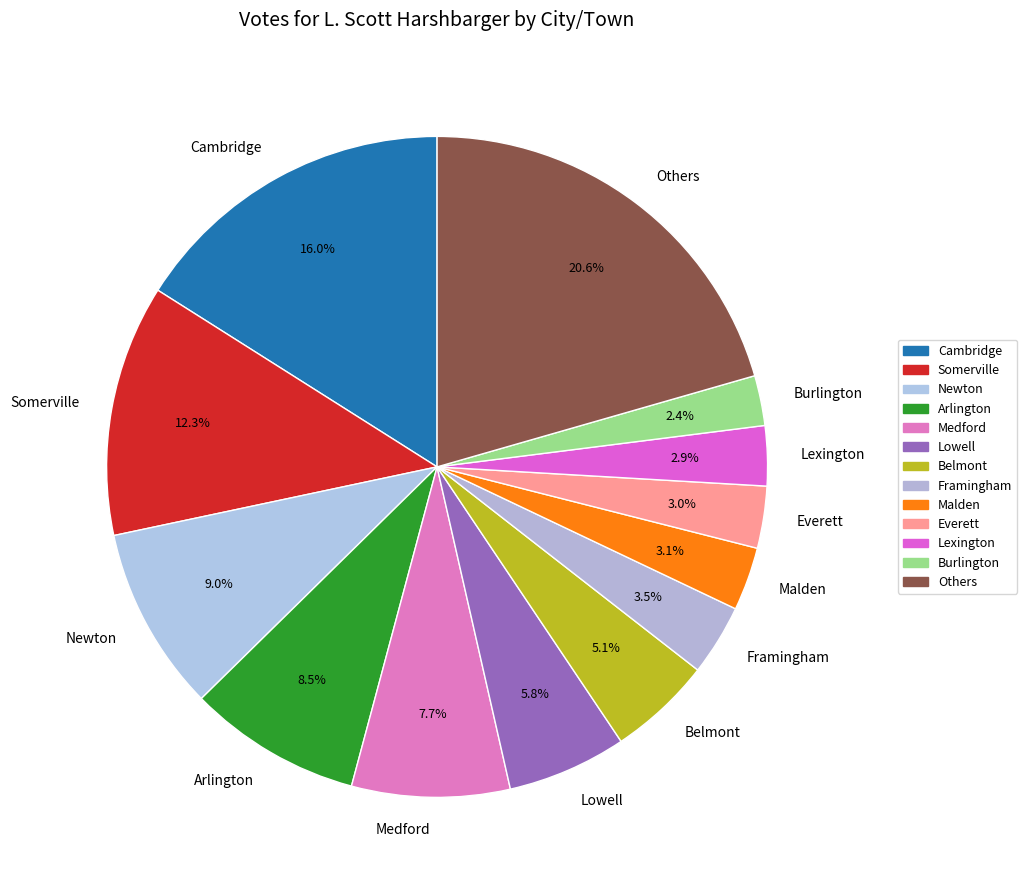

How many segments does this pie chart have?

13